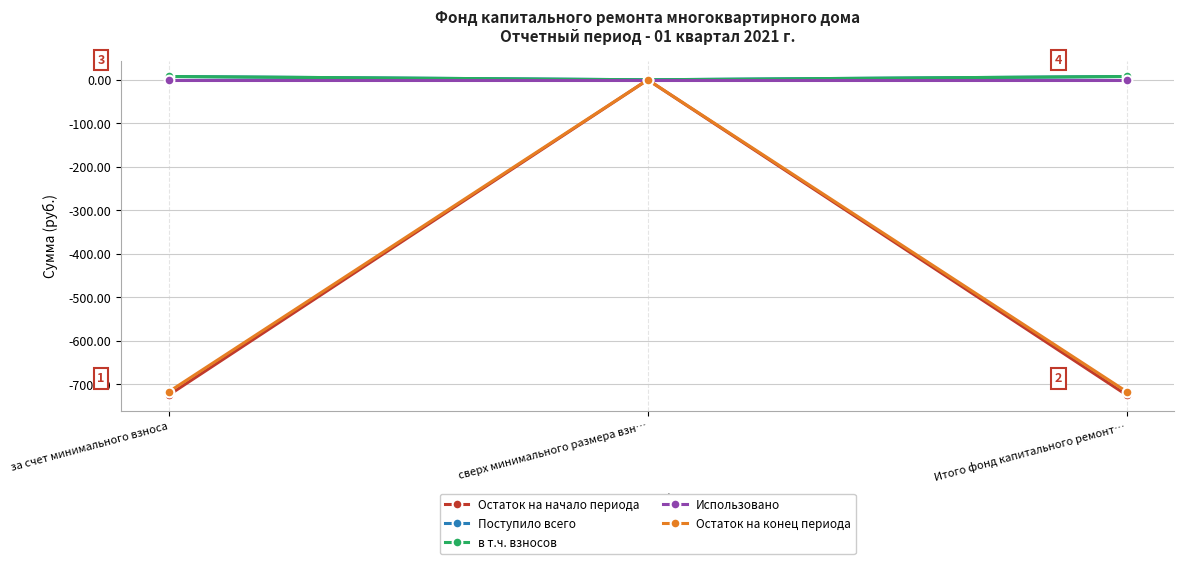

Reading left to right, what are all the values shown in this chart?

Остаток на начало периода: за счет минимального взноса=-724.5	сверх минимального размера взн…=0.0	Итого фонд капитального ремонт…=-724.5
Поступило всего: за счет минимального взноса=7.6	сверх минимального размера взн…=0.0	Итого фонд капитального ремонт…=7.6
в т.ч. взносов: за счет минимального взноса=7.6	сверх минимального размера взн…=0.0	Итого фонд капитального ремонт…=7.6
Использовано: за счет минимального взноса=0.0	сверх минимального размера взн…=0.0	Итого фонд капитального ремонт…=0.0
Остаток на конец периода: за счет минимального взноса=-716.9	сверх минимального размера взн…=0.0	Итого фонд капитального ремонт…=-716.9